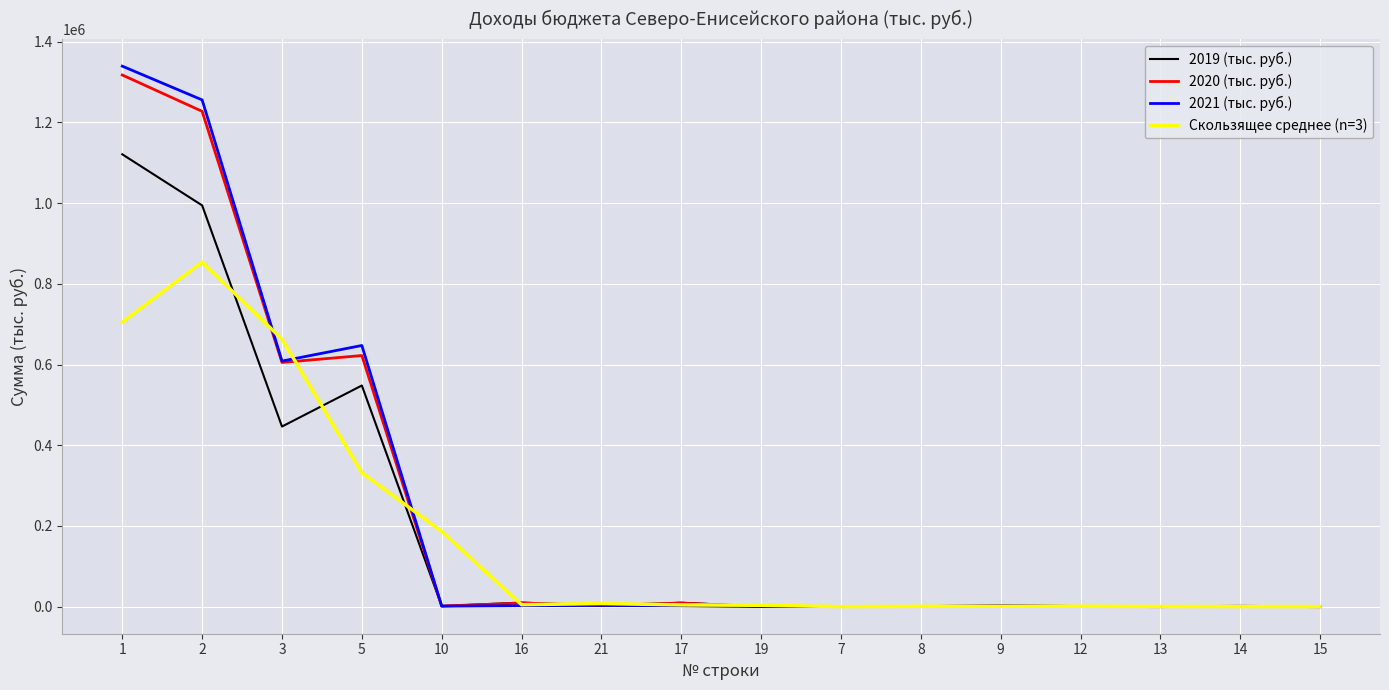

What is the difference between the Скользящее среднее (n=3) values at 9 and 8?

224.7